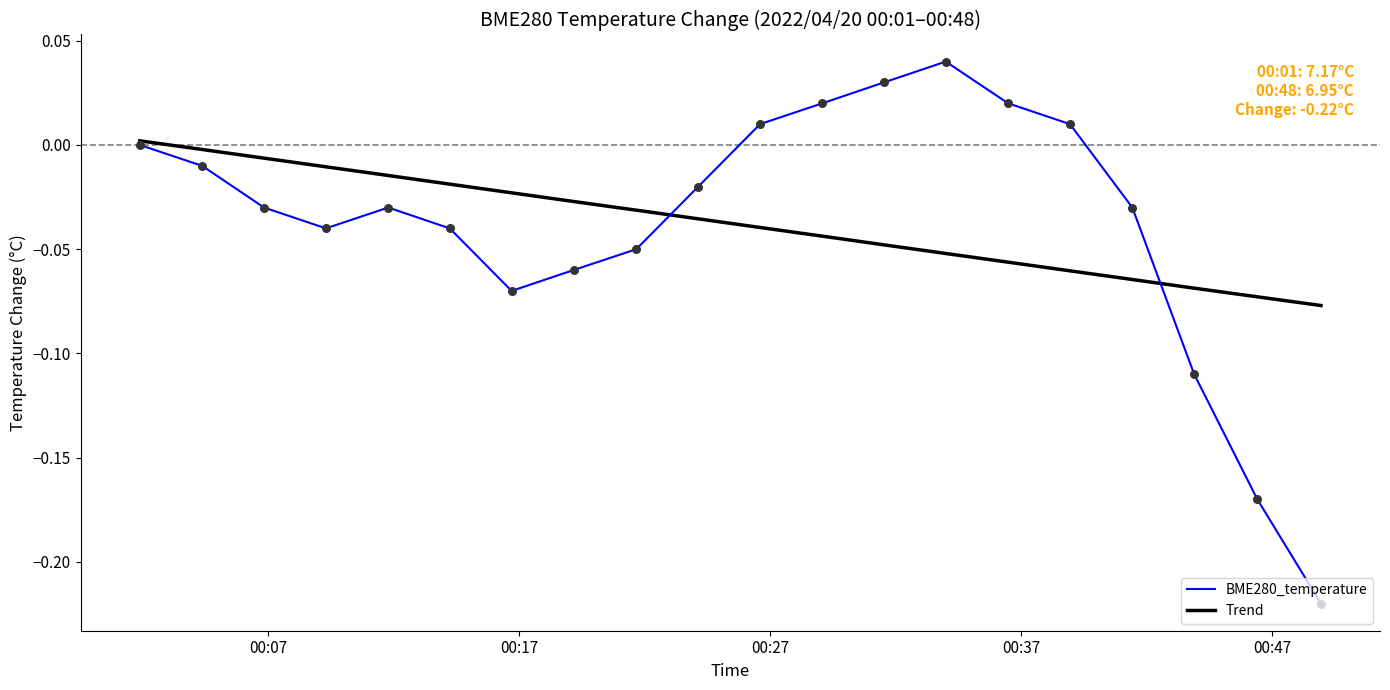

Which series has the widest spread of values?

BME280_temperature